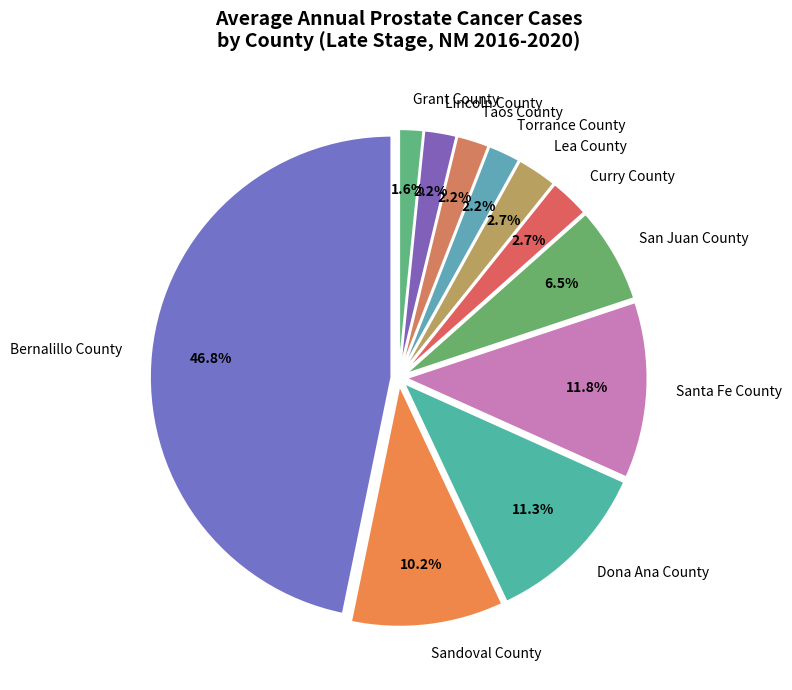

What percentage is NOT represented by Lea County?

97.3%